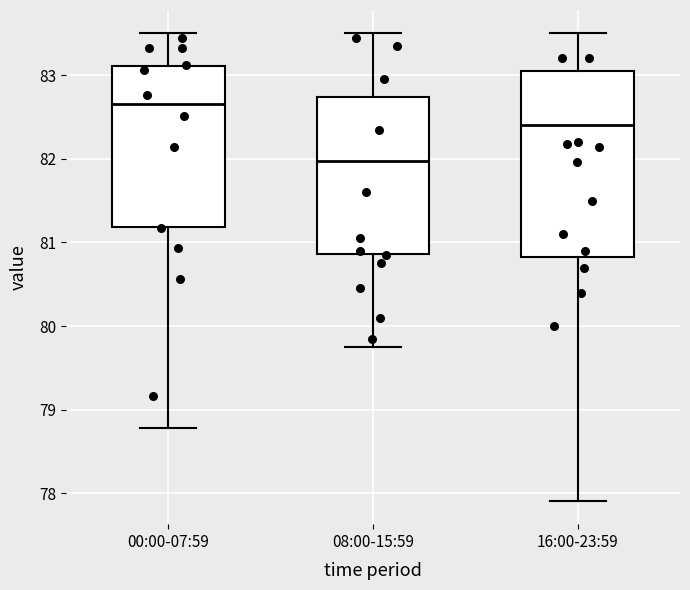

Reading left to right, read every box against the y-axis: the position of its median line, the range the box covers, and the ends of its whiskers. The values are not printed on the chart, so give them approximately, as read against the axis.

00:00-07:59: median 82.7, box 81.2 to 83.1, whiskers 78.8 to 83.5
08:00-15:59: median 82.0, box 80.9 to 82.7, whiskers 79.8 to 83.5
16:00-23:59: median 82.4, box 80.8 to 83.1, whiskers 77.9 to 83.5